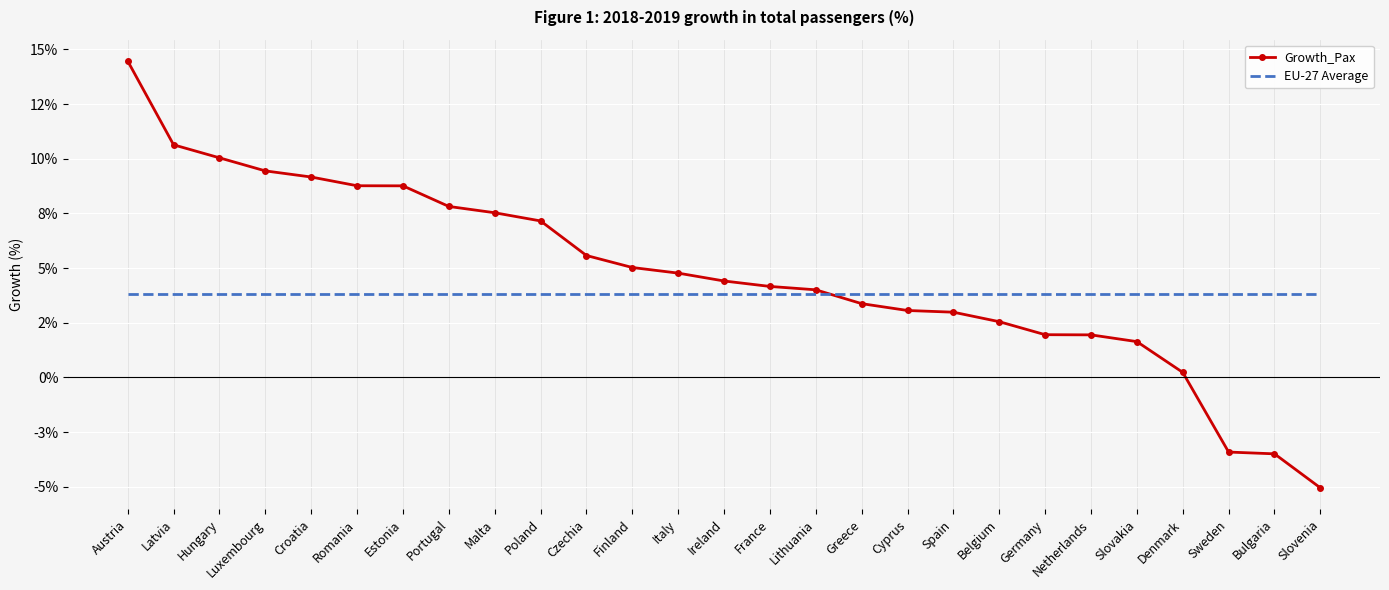

What are all the series names shown in the legend?

Growth_Pax, EU-27 Average